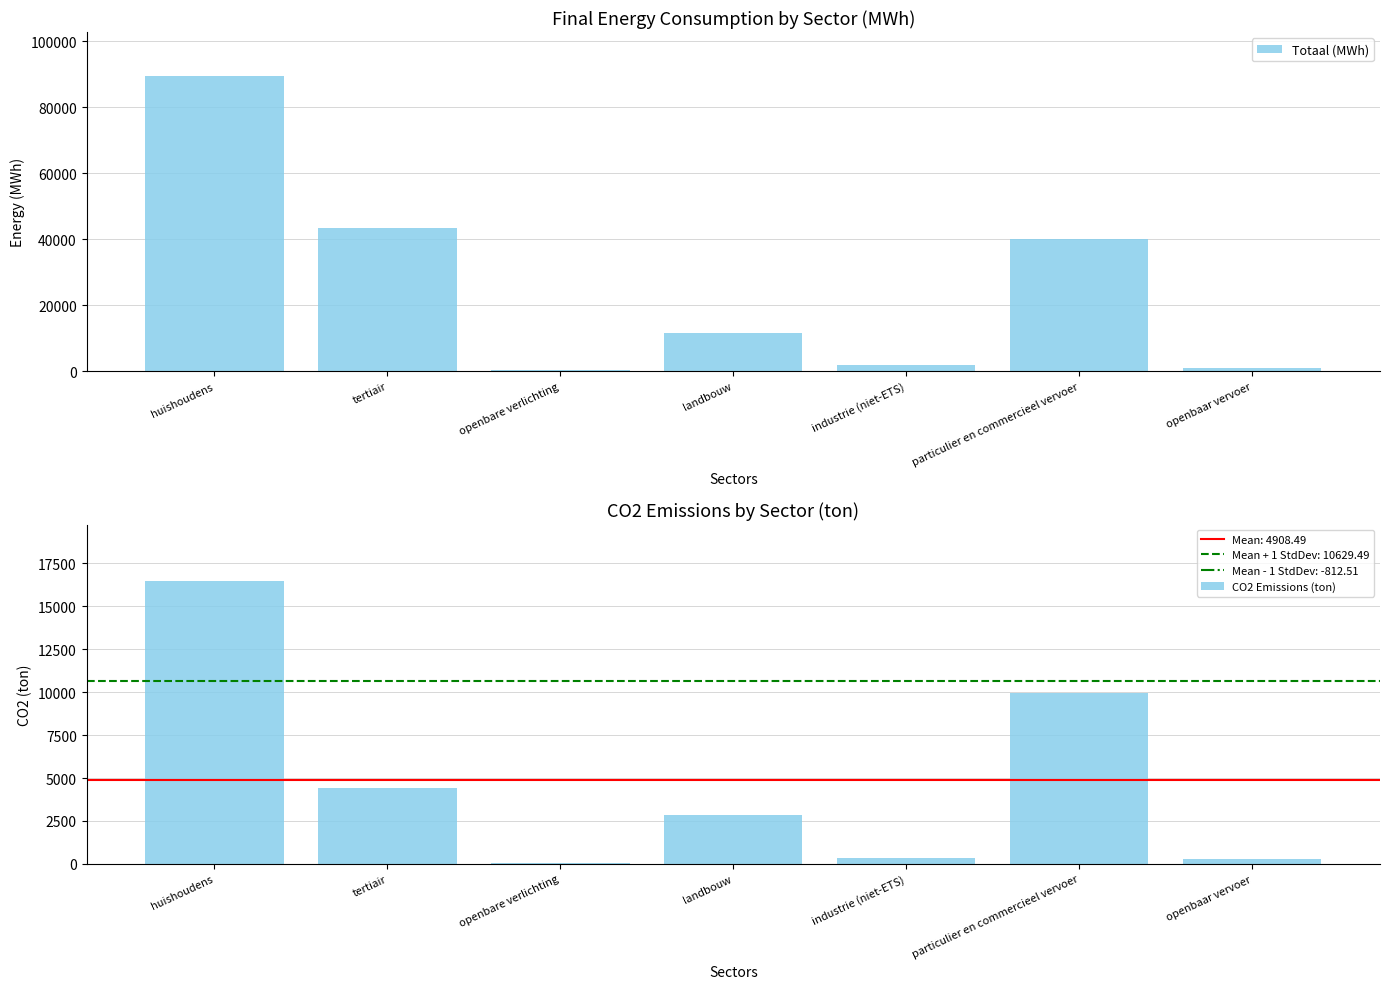

What is the label of the 7th bar from the right?

huishoudens